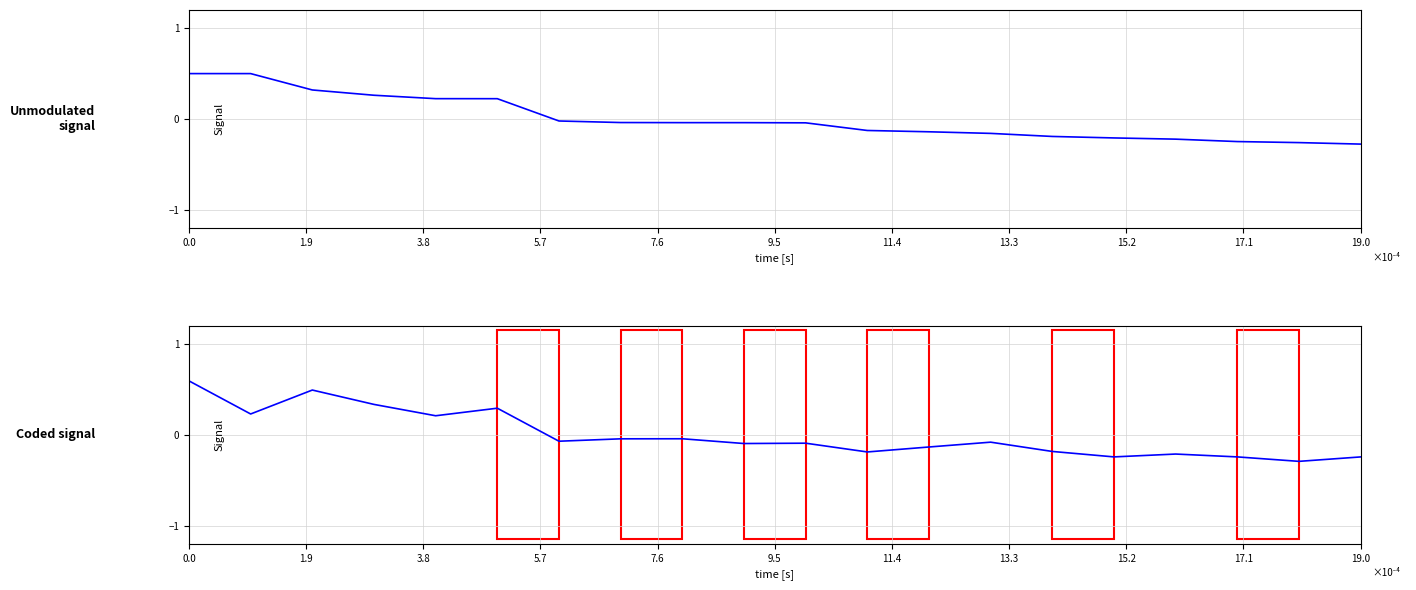

How many series are shown in this chart?

2